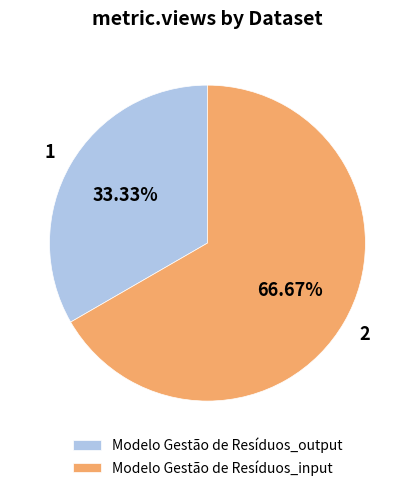

What is the ratio of the value at Modelo Gestão de Resíduos_input to the value at Modelo Gestão de Resíduos_output?

2.0